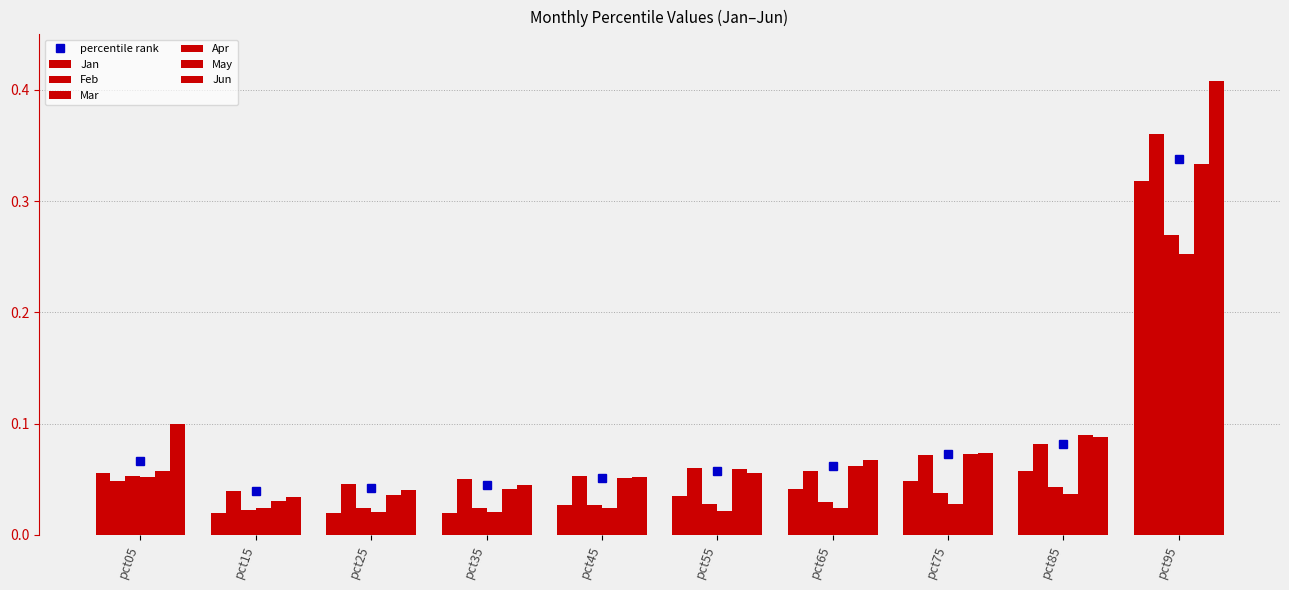

How many bars are there in total?

60